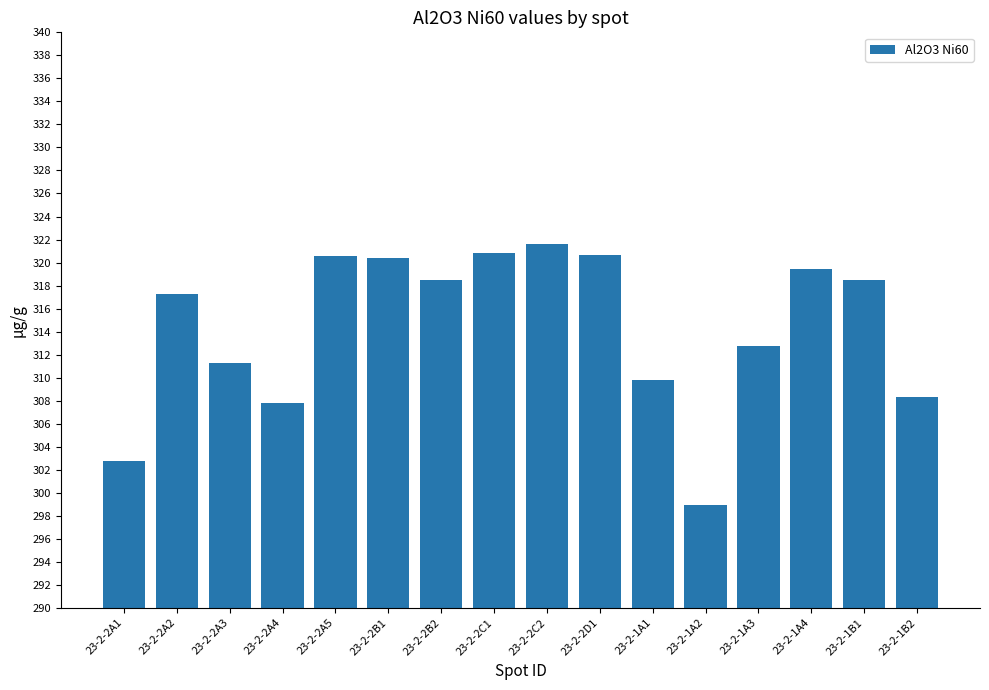

Where is the data nearest to the value 310?

23-2-1A1